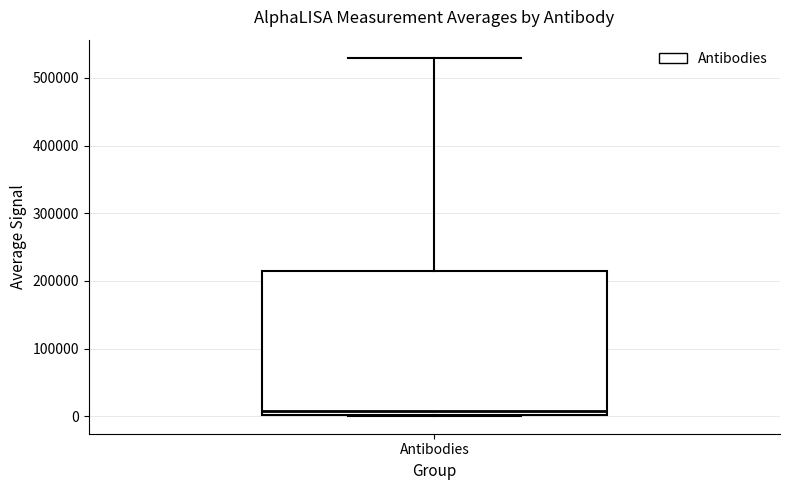

Transcribe this box plot: give where the median line is, the range the box spans, and where the two whiskers end, as read against the y-axis. The values are not printed on the chart, so give them approximately, as read against the axis.

median 10000, box 0 to 210000, whiskers 0 to 530000